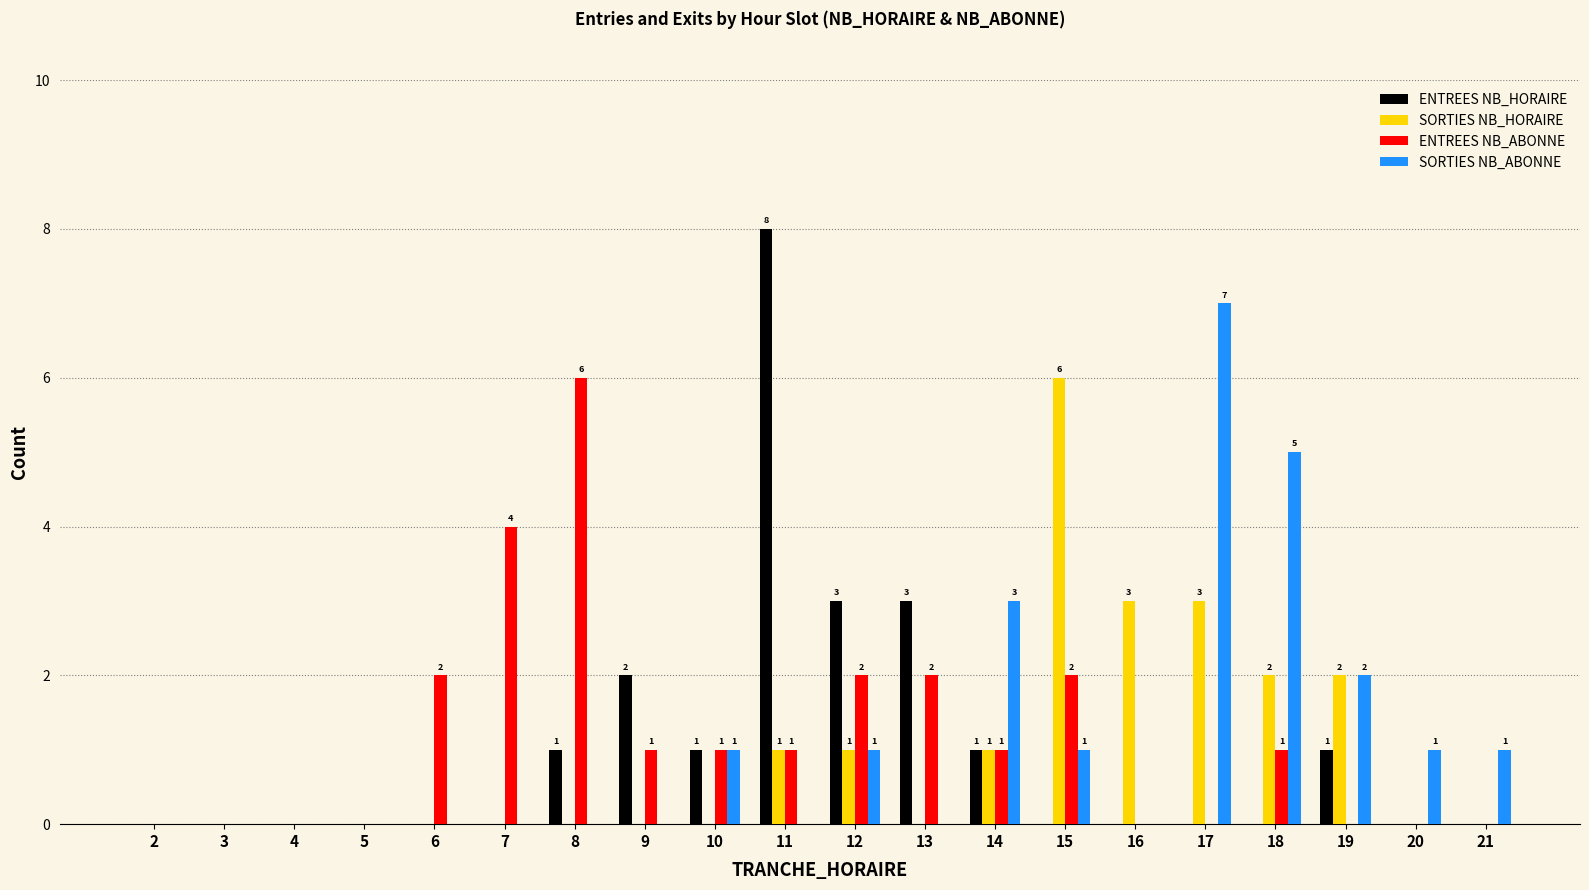

What is the average value of the SORTIES NB_ABONNE series?

1